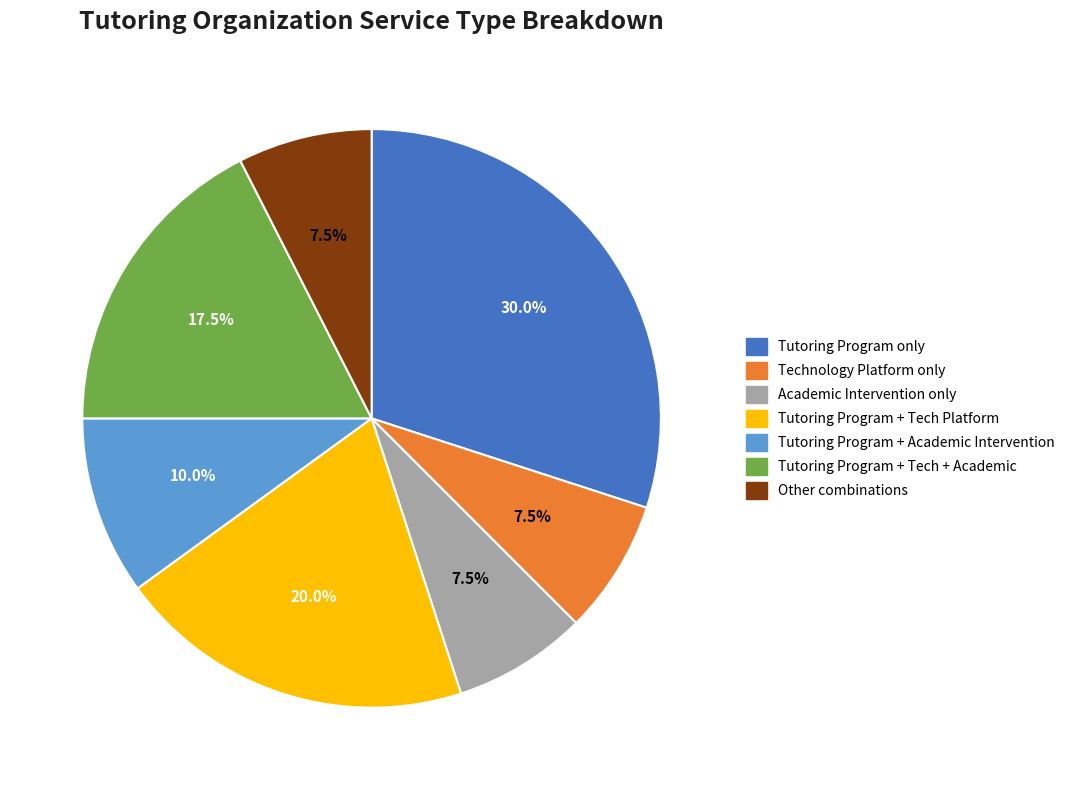

Does any single category account for the majority?

No